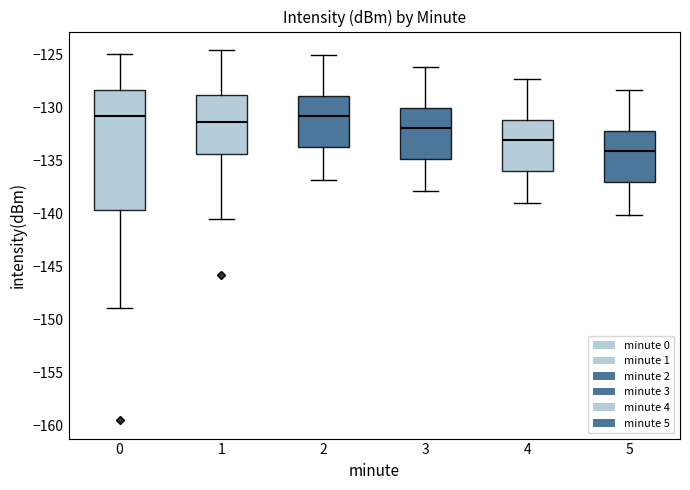

Which box has the lowest median line?

5